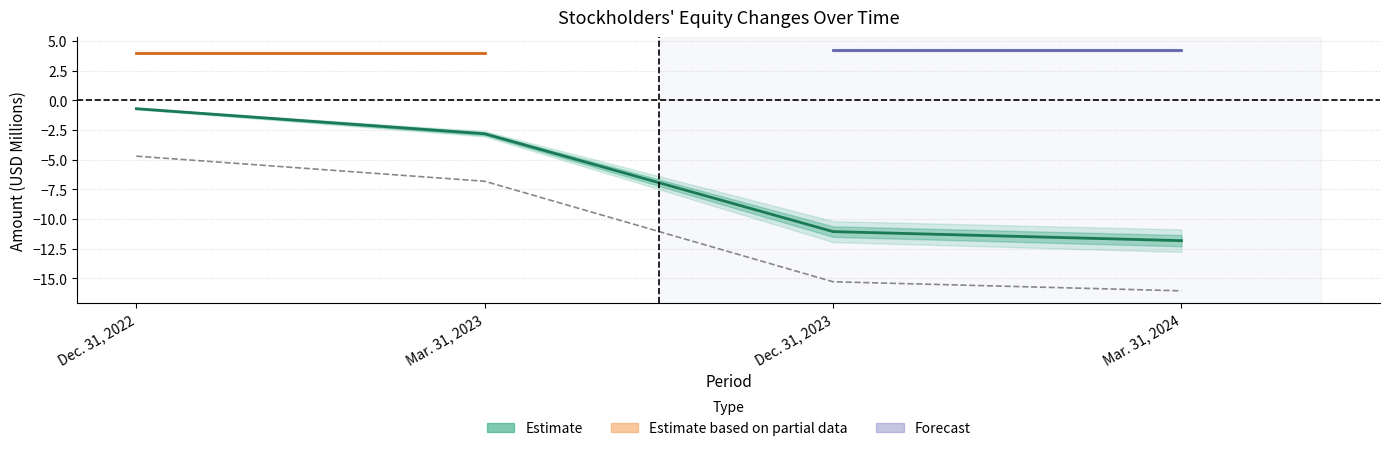

At which label does Total reach its minimum?

Mar. 31, 2024